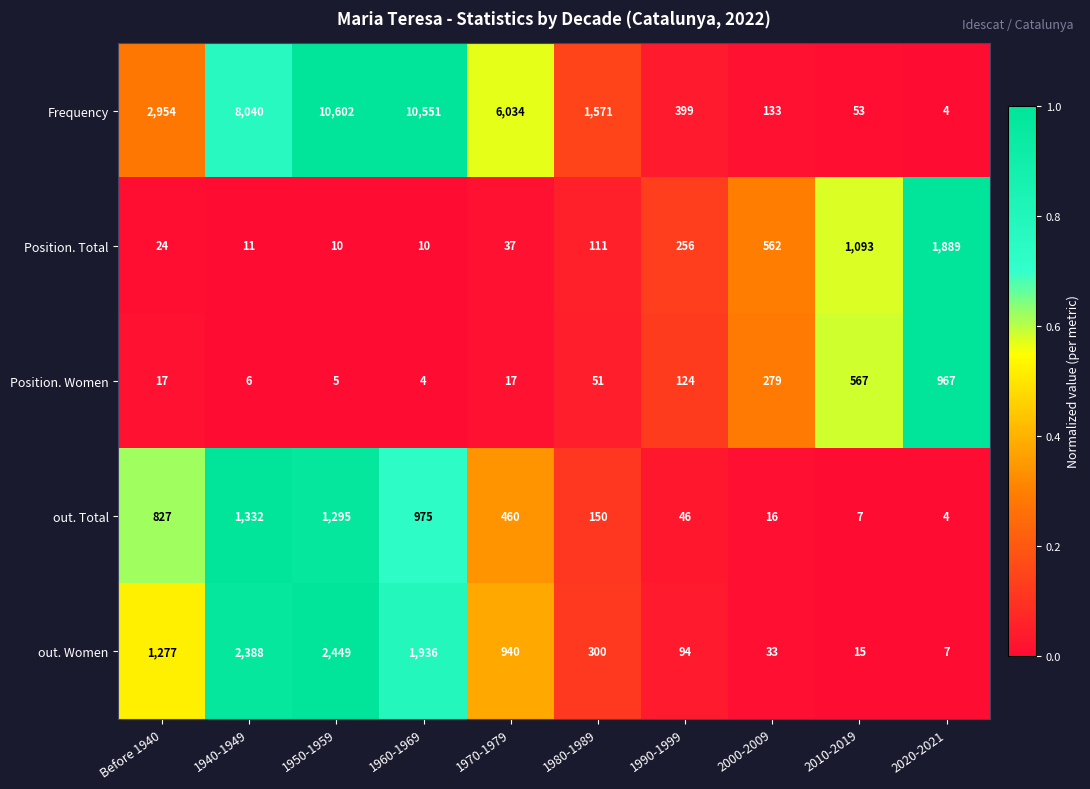

What is the difference between the out. Women values at 1960-1969 and 1990-1999?

1842